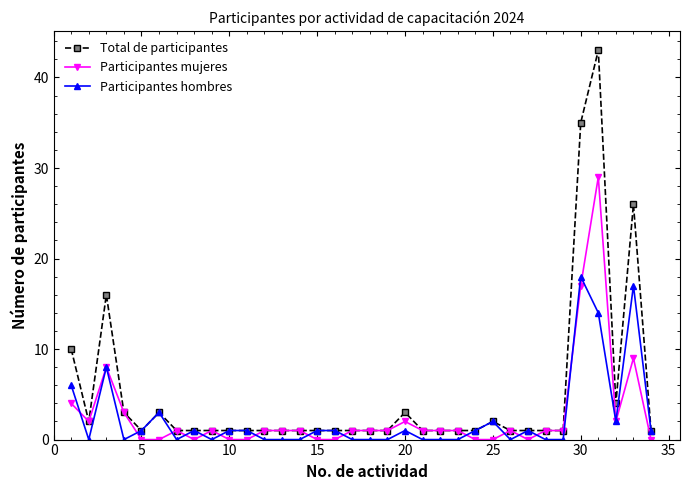

Which series has the widest spread of values?

Total de participantes